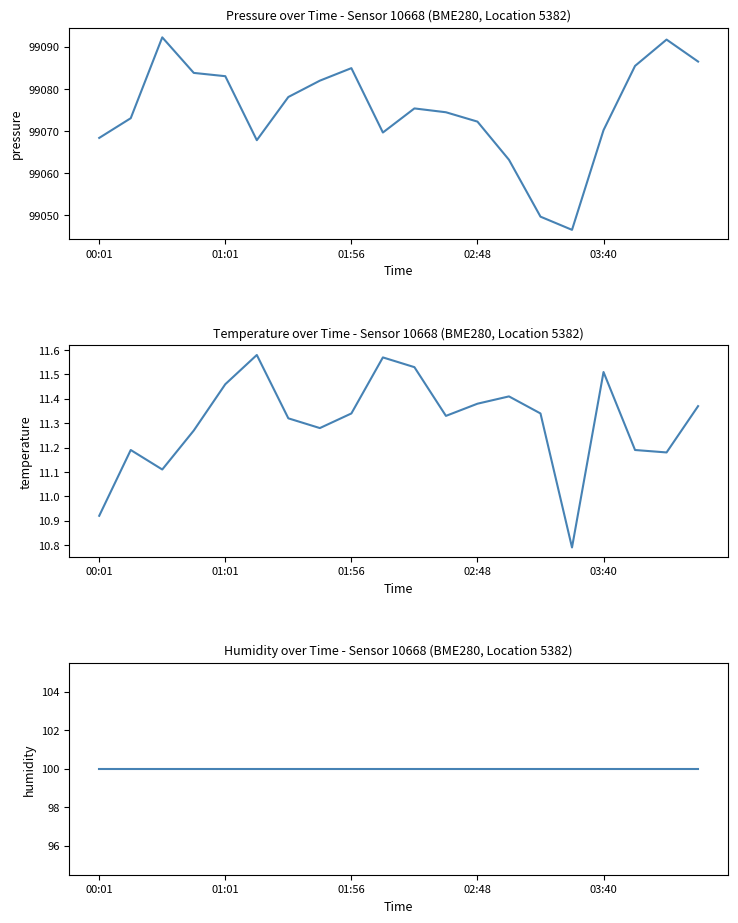

Read the temperature value at 17.

11.2